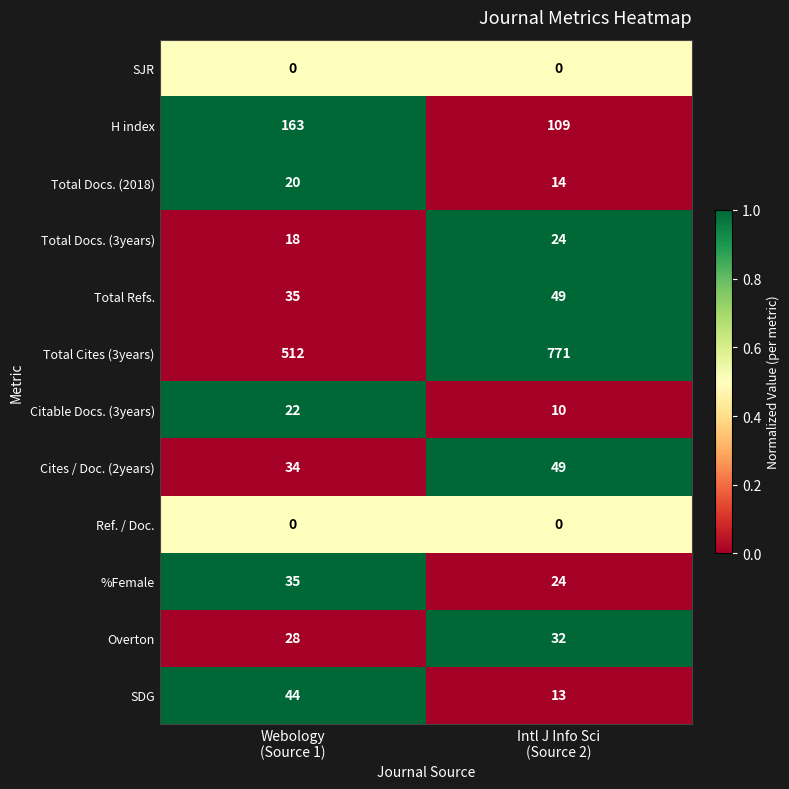

Reading left to right, what are all the values shown in this chart?

SJR: 0	0
H index: 163	109
Total Docs. (2018): 20	14
Total Docs. (3years): 18	24
Total Refs.: 35	49
Total Cites (3years): 512	771
Citable Docs. (3years): 22	10
Cites / Doc. (2years): 34	49
Ref. / Doc.: 0	0
%Female: 35	24
Overton: 28	32
SDG: 44	13